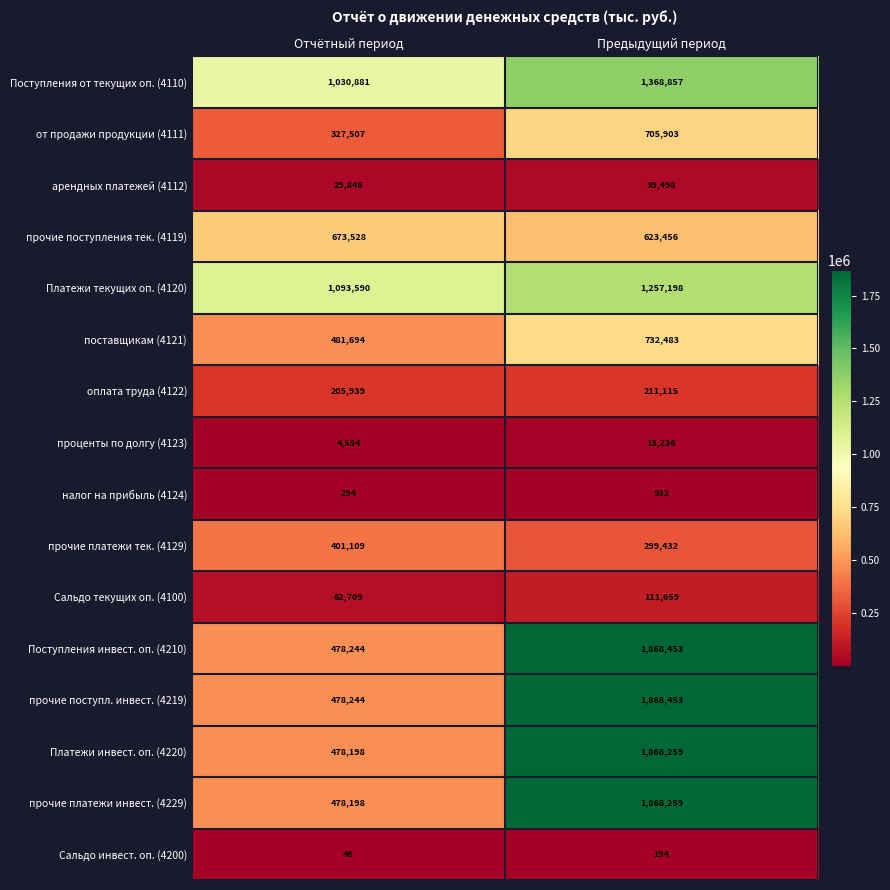

What is the average value of the Сальдо текущих оп. (4100) series?

87184